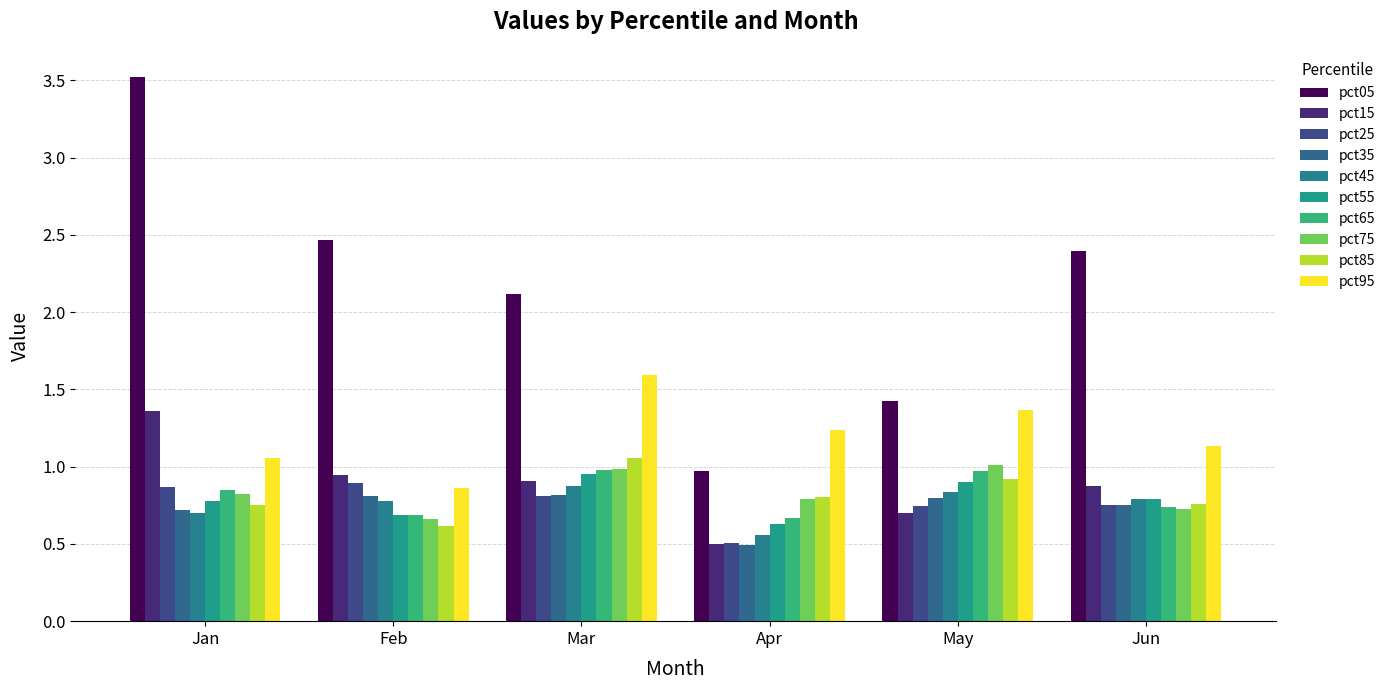

What are all the series names shown in the legend?

pct05, pct15, pct25, pct35, pct45, pct55, pct65, pct75, pct85, pct95